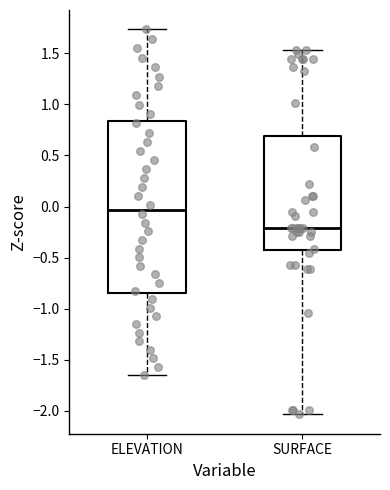

Reading left to right, transcribe this box plot: for each box, give where its median line is, the range the box spans, and where its two whiskers end, as read against the y-axis. The values are not printed on the chart, so give them approximately, as read against the axis.

ELEVATION: median -0.05, box -0.85 to 0.85, whiskers -1.65 to 1.75
SURFACE: median -0.20, box -0.40 to 0.70, whiskers -2.05 to 1.55